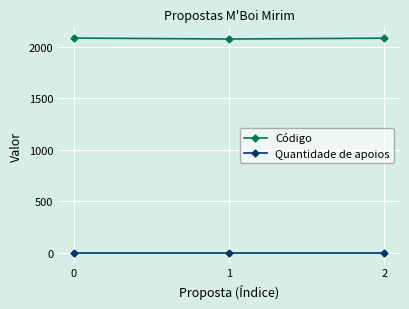

Is this an area chart (filled region under the line)?

No